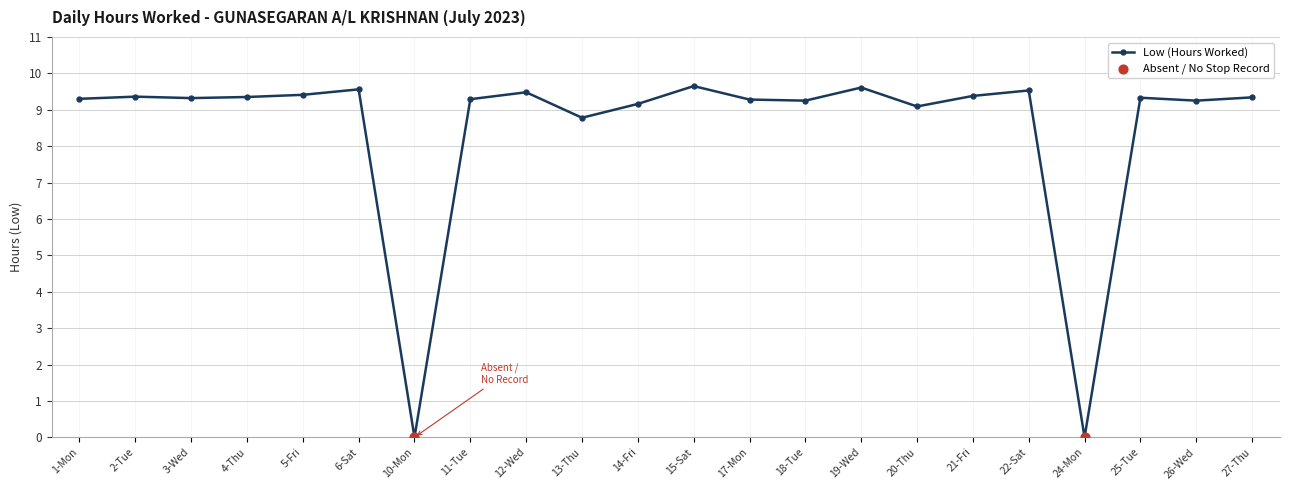

Between 20-Thu and 5-Fri, which is larger?

5-Fri